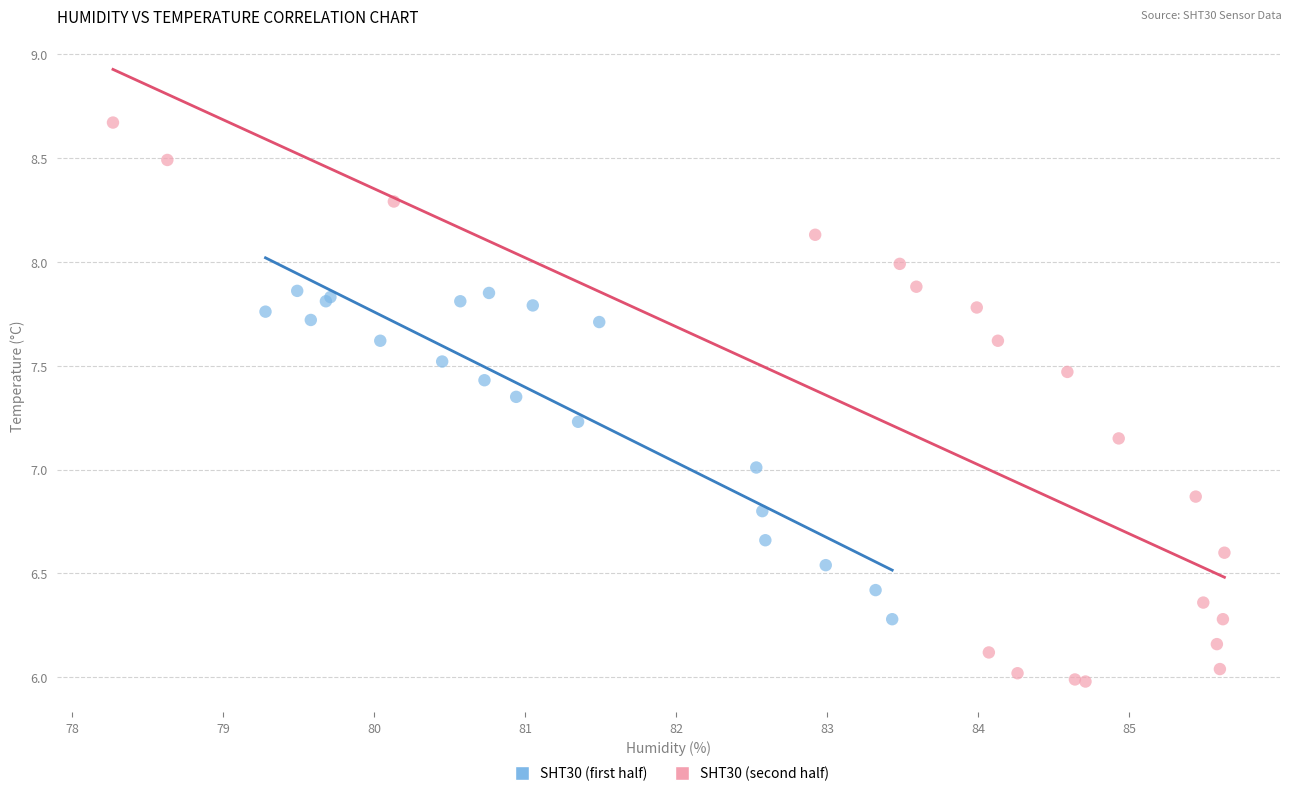

Which series has the widest spread of Y values?

SHT30 (second half)